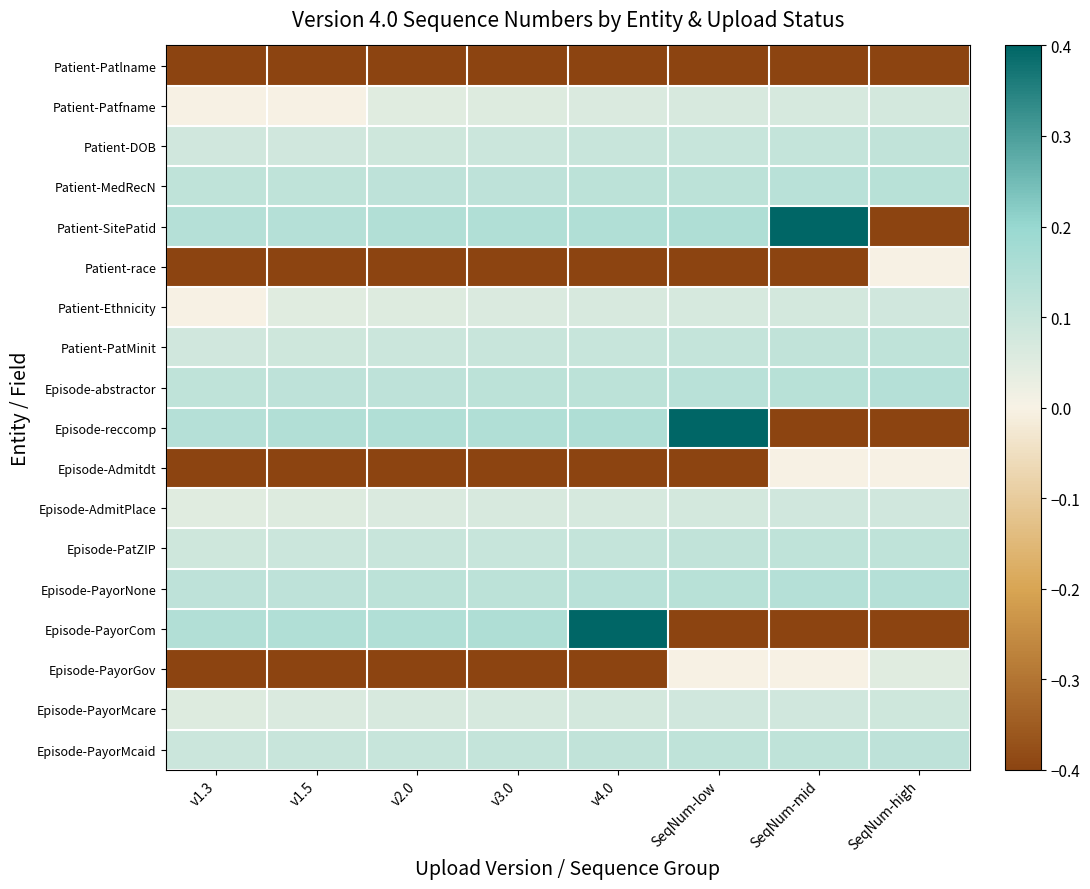

Count the number of data series in this chart.

18